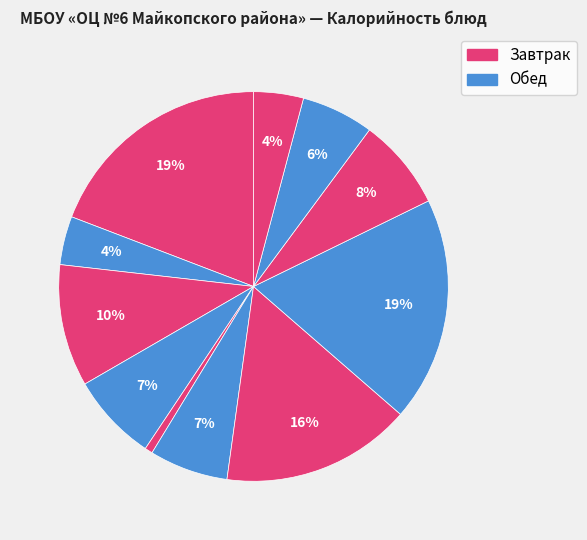

How many slices are in this pie chart?

11